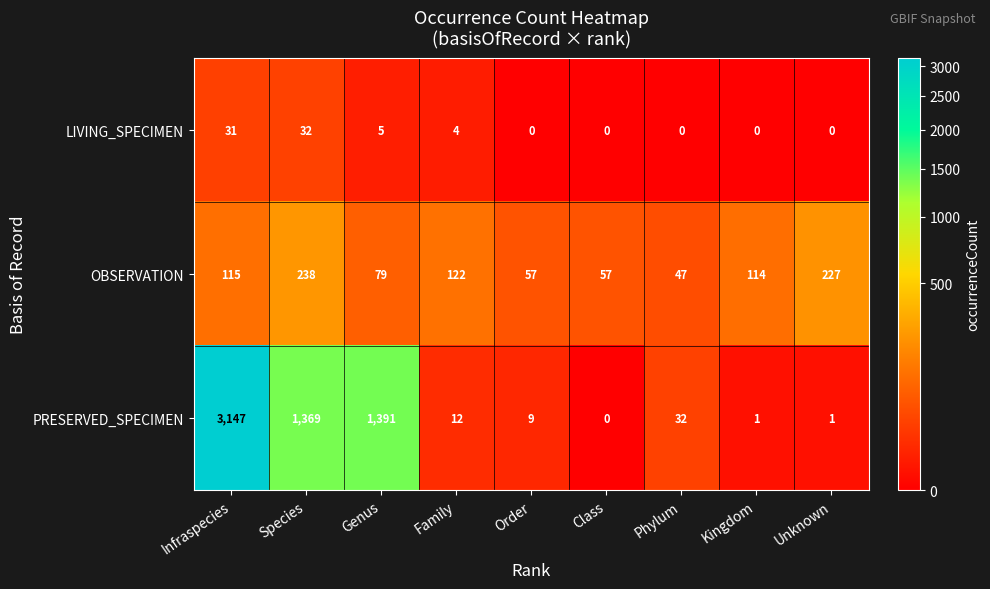

The OBSERVATION series shows 227 at Unknown. True or false?

True